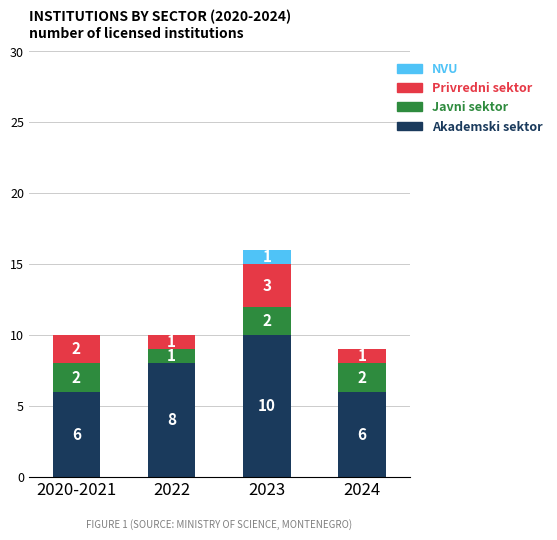

Reading left to right, transcribe the values for Akademski sektor.

2020-2021=6	2022=8	2023=10	2024=6